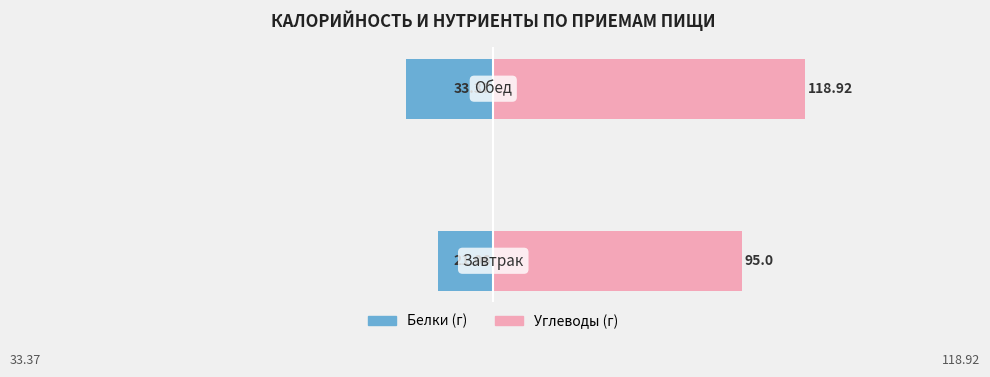

Reading left to right, list all the values displayed in this chart.

Белки (г): -21.1	-33.4
Углеводы (г): 95.0	118.9